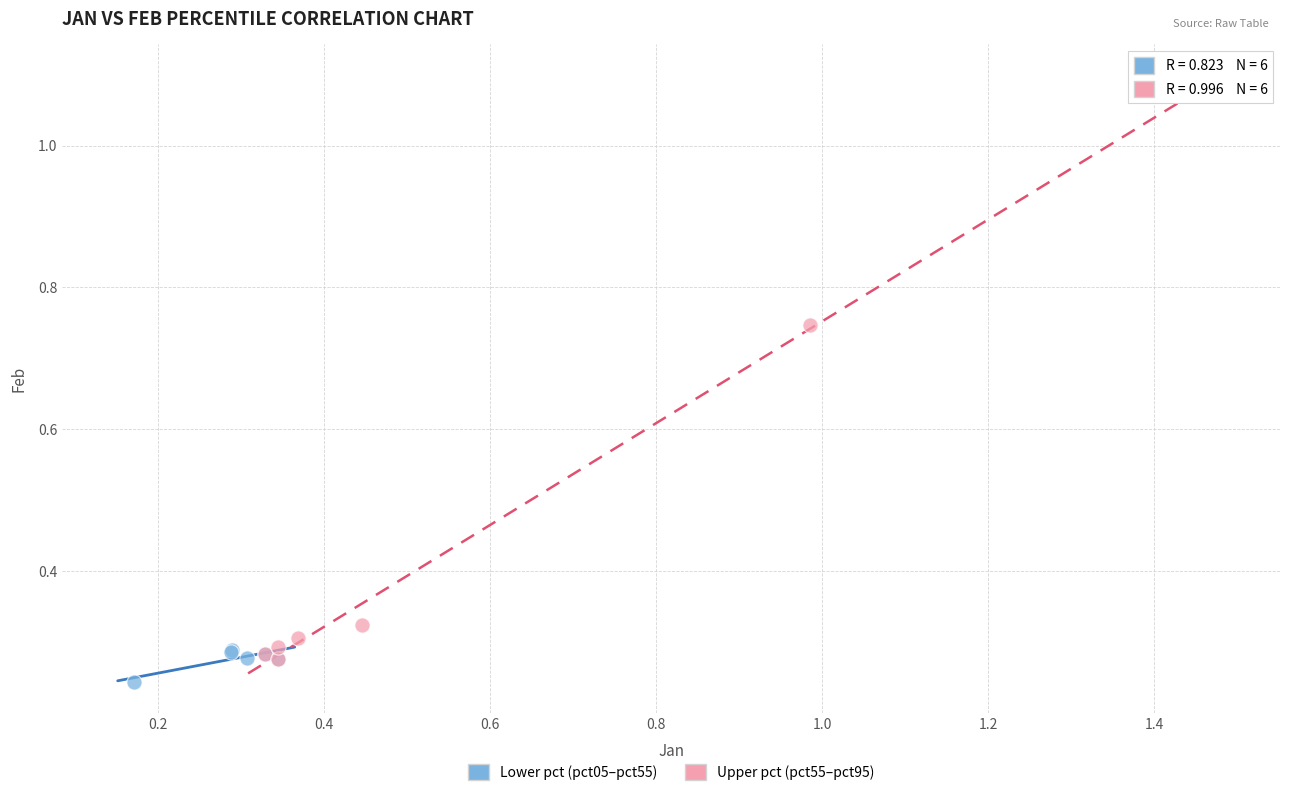

Which series contains the highest Y value?

Upper pct (pct55–pct95)